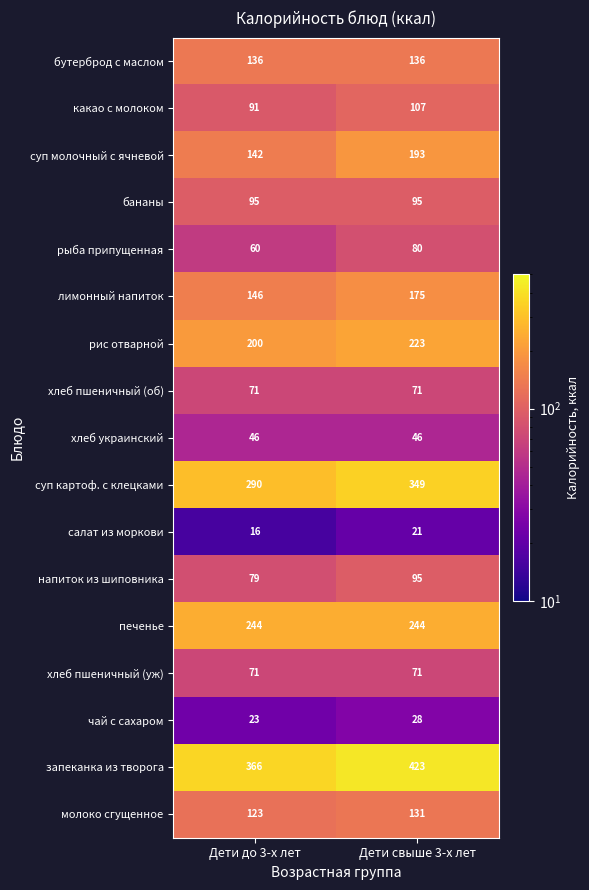

Which series has the largest total across all categories?

запеканка из творога